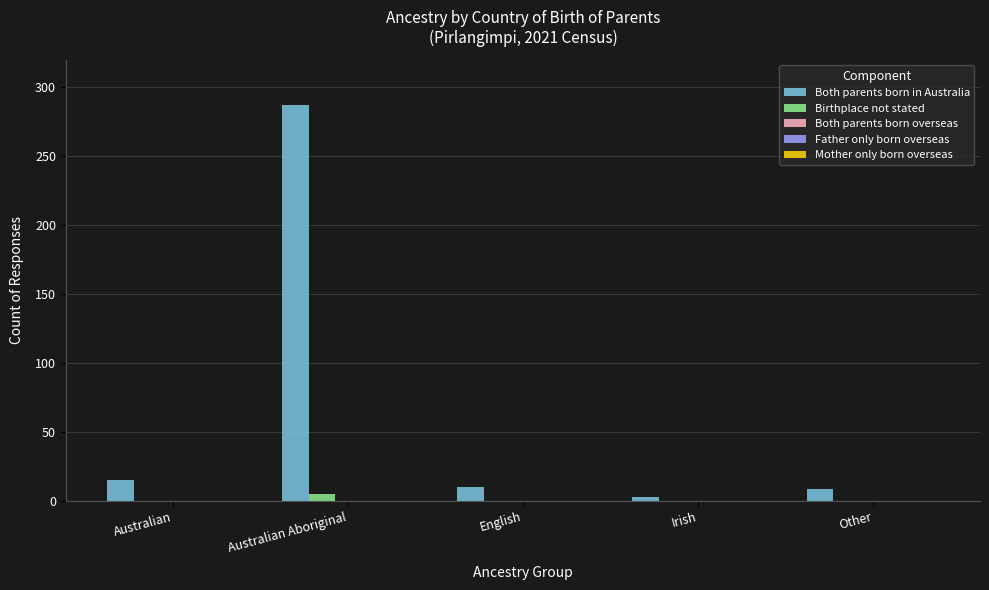

How many groups of bars are there?

5